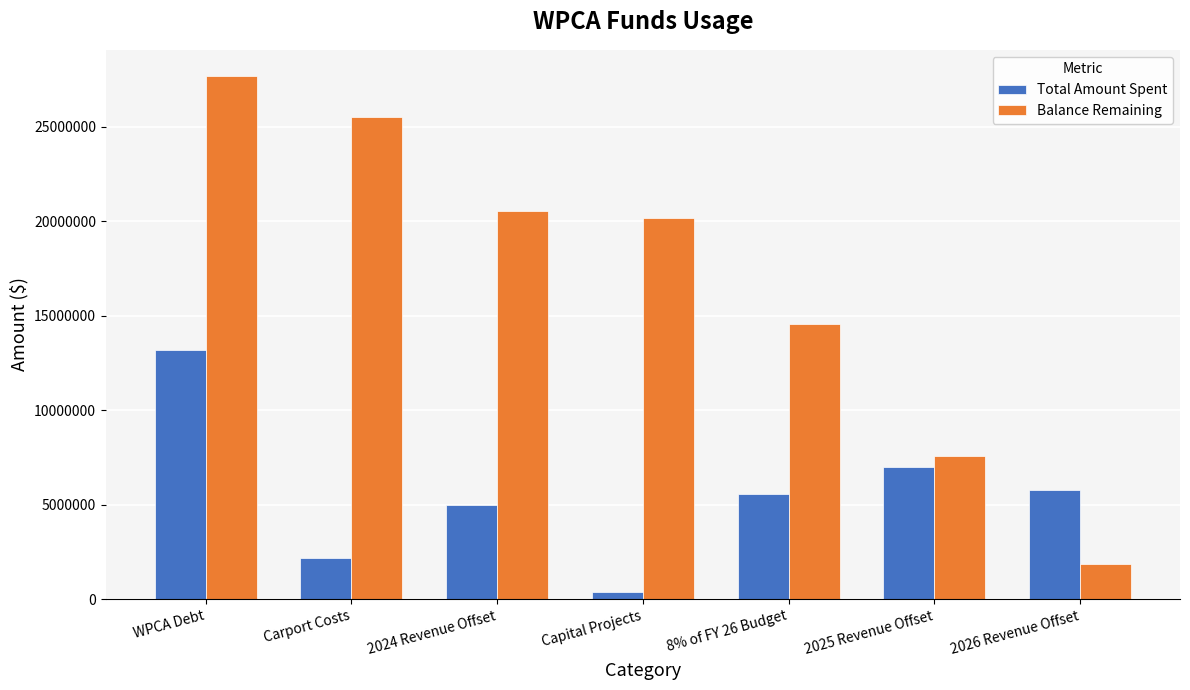

Reading right to left, extract all data points from this chart.

Total Amount Spent: 2026 Revenue Offset=5750000	2025 Revenue Offset=7000000	8% of FY 26 Budget=5569107	Capital Projects=375000	2024 Revenue Offset=5000000	Carport Costs=2172735	WPCA Debt=13200000
Balance Remaining: 2026 Revenue Offset=1833158	2025 Revenue Offset=7583158	8% of FY 26 Budget=14583158	Capital Projects=20152265	2024 Revenue Offset=20527265	Carport Costs=25527265	WPCA Debt=27700000